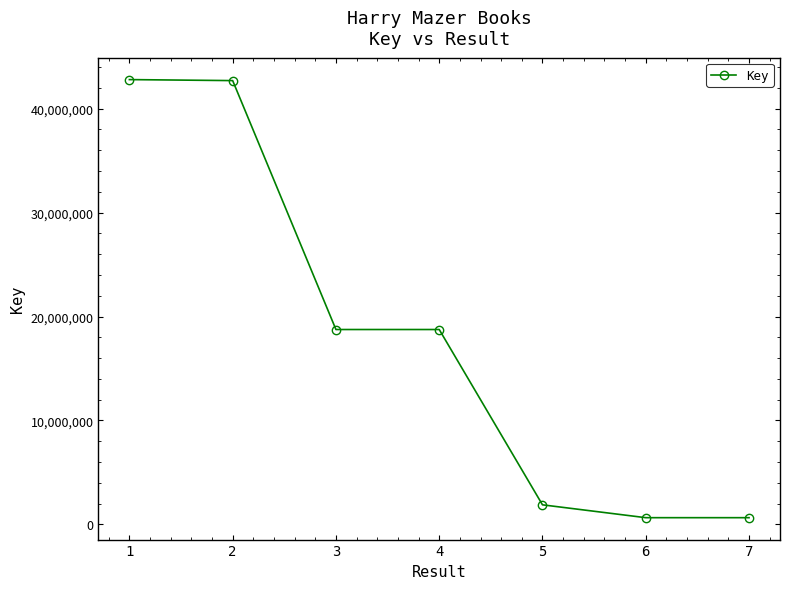

What is the greatest value displayed?

42789324